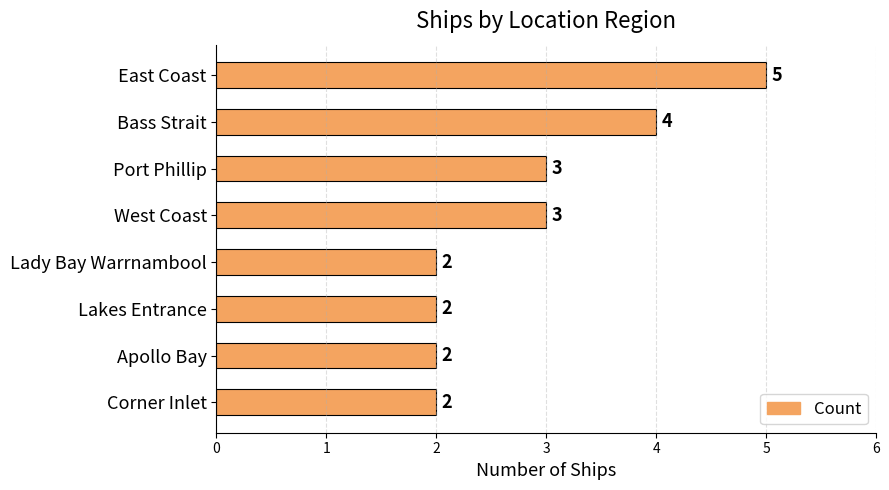

Reading top to bottom, list all the values displayed in this chart.

East Coast=5	Bass Strait=4	Port Phillip=3	West Coast=3	Lady Bay Warrnambool=2	Lakes Entrance=2	Apollo Bay=2	Corner Inlet=2